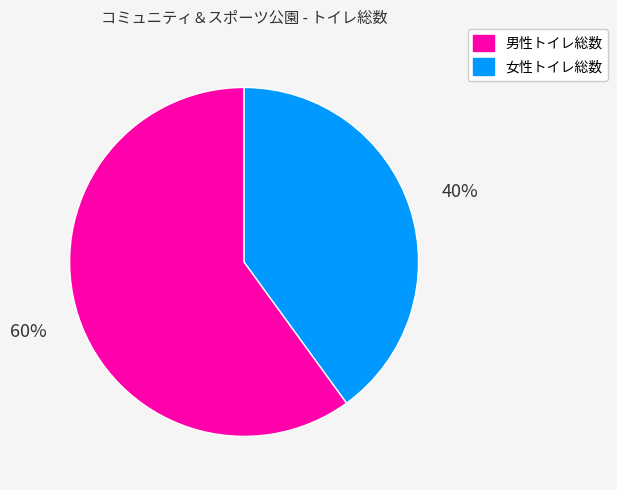

Do 女性トイレ総数 and 男性トイレ総数 together represent more than half of the pie?

Yes